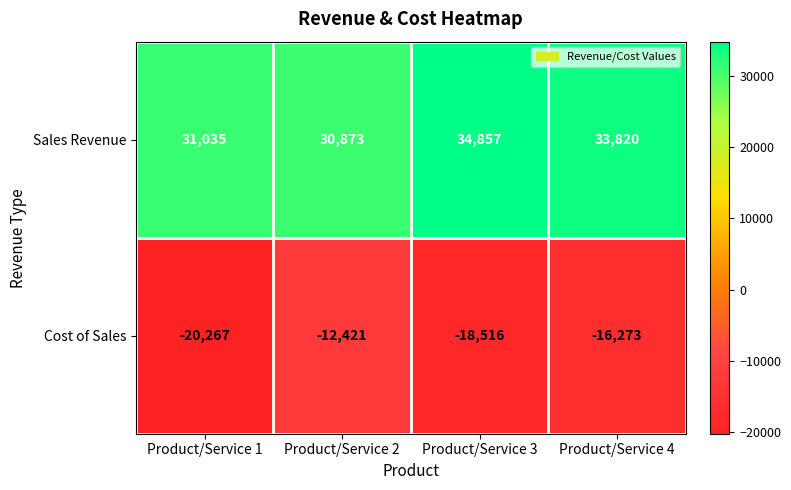

What is the total value across all series at Product/Service 2?

18452